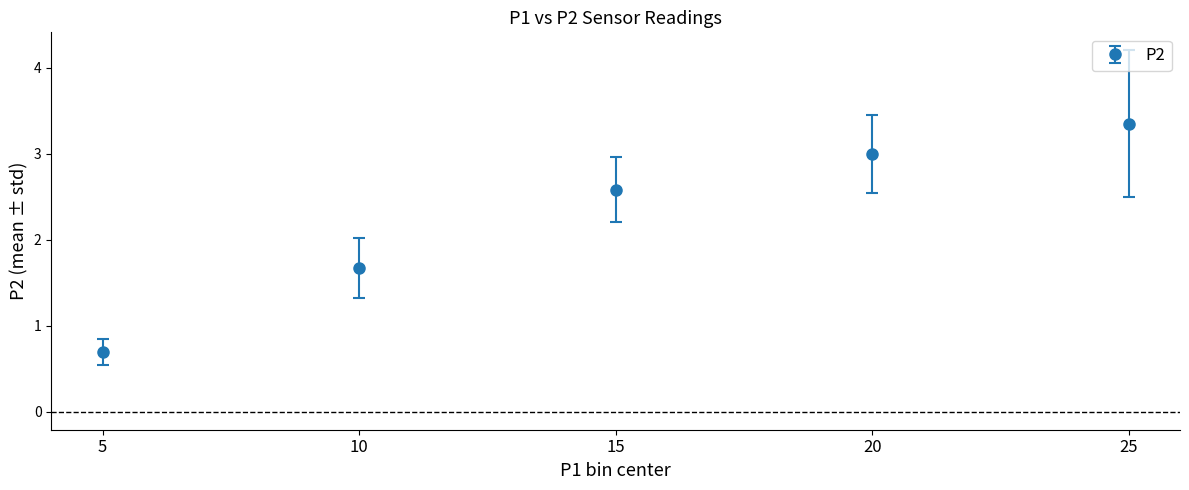

At which label is the value closest to 2?

10